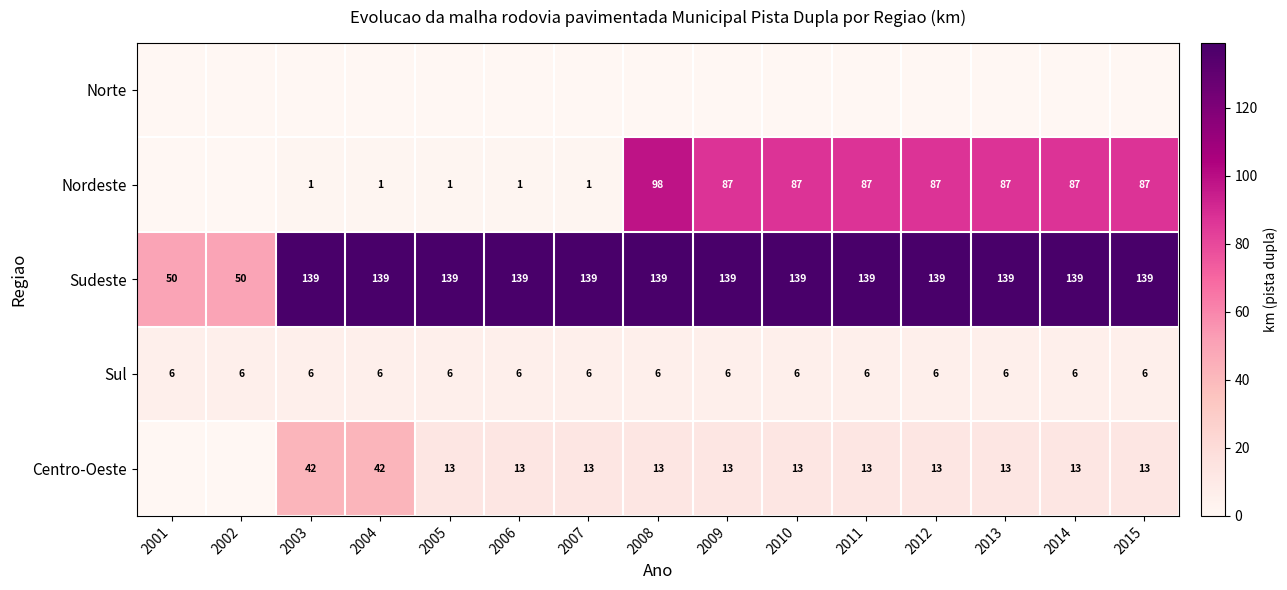

The Nordeste series shows 0.6 at 2007. True or false?

False